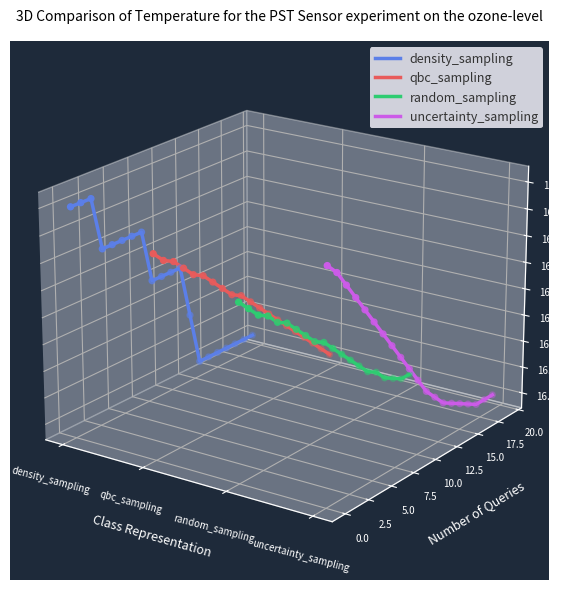

Which series has the largest total across all categories?

density_sampling